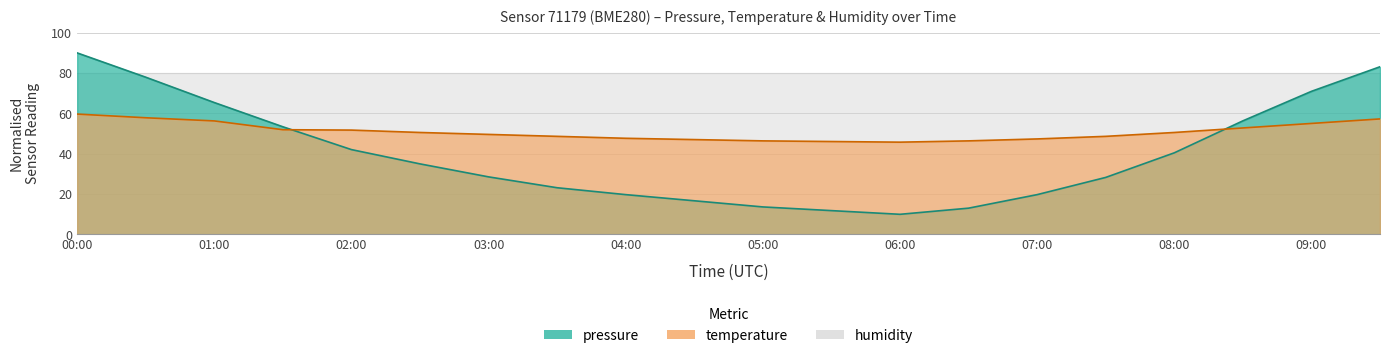

What position from the left is 01:30?

4